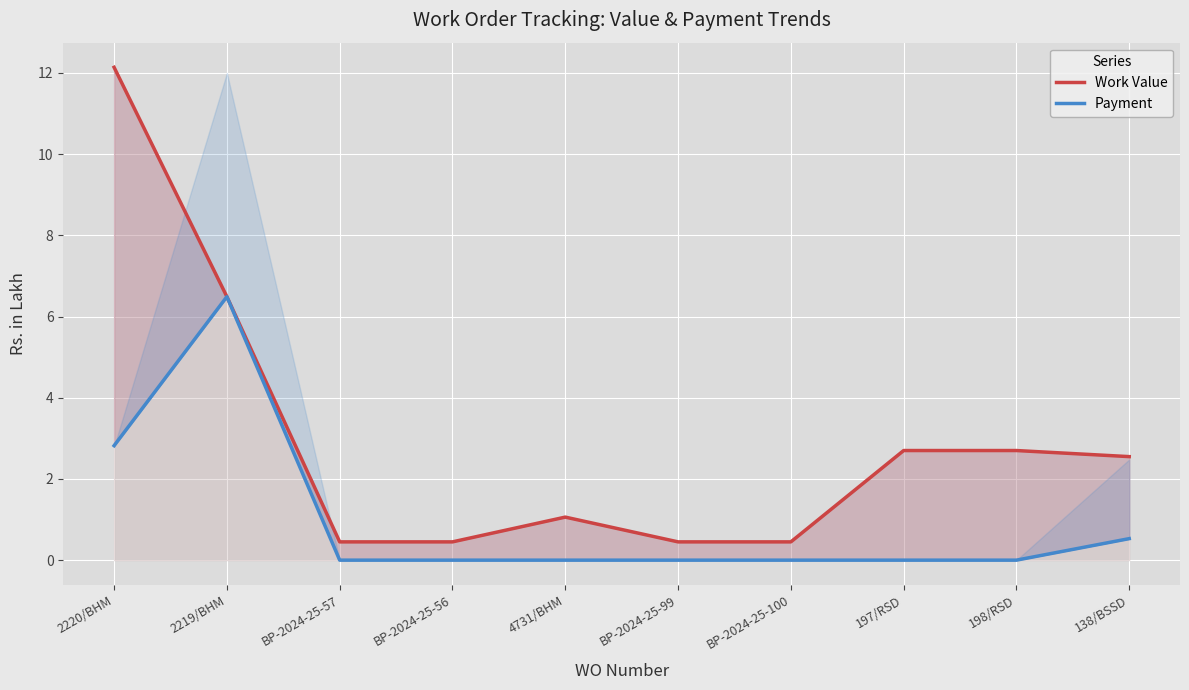

At which category is the sum across all series the highest?

2220/BHM